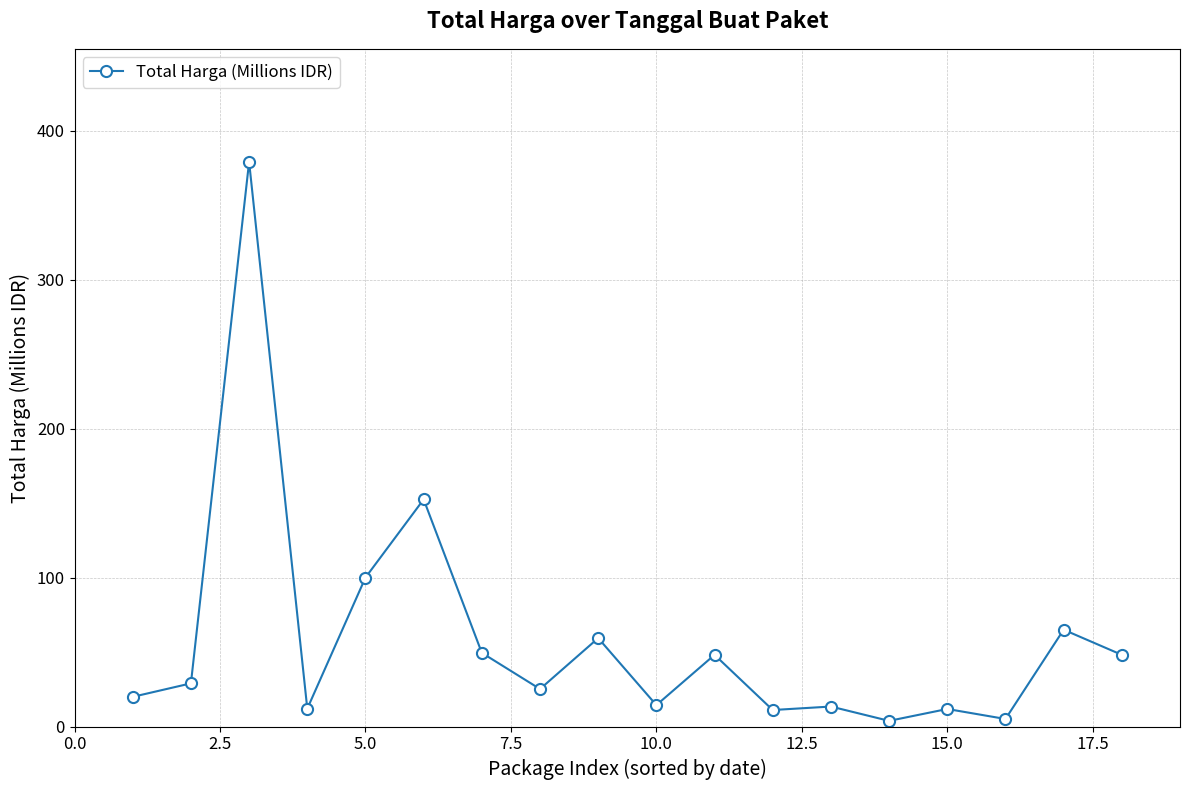

What is the value of the 17th point from the left?

65.0